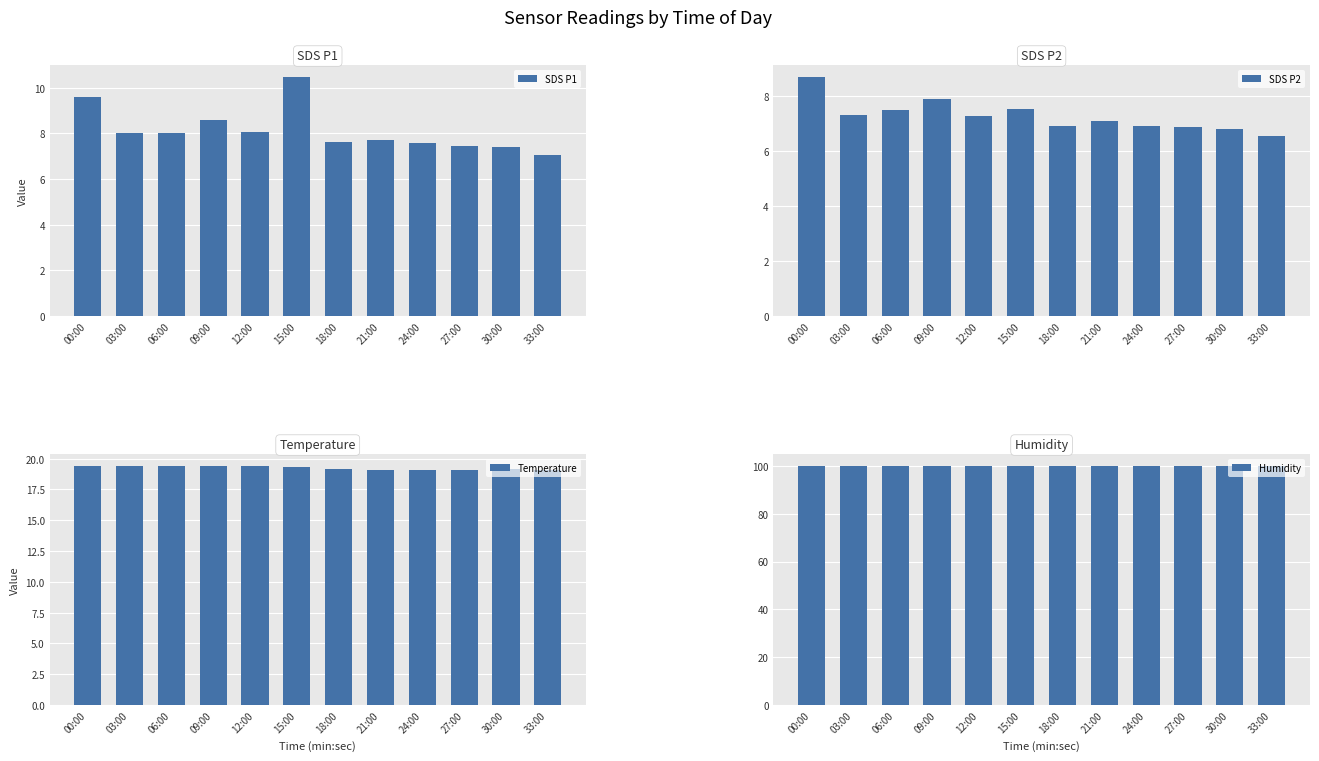

What value does the SDS P1 series have at 21:00?

7.7